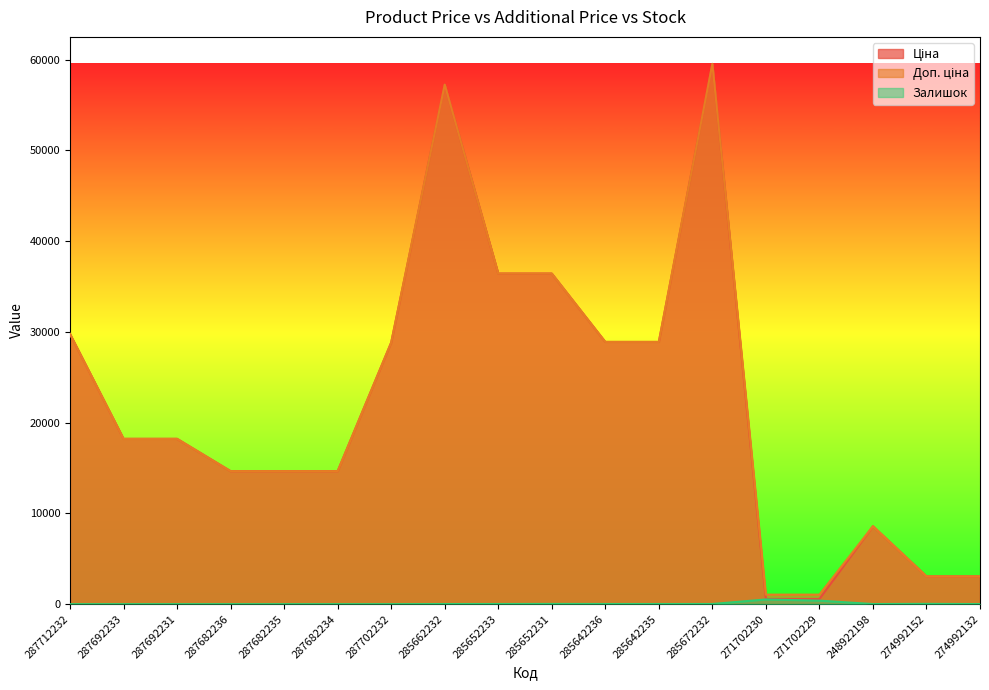

Does the chart have visible grid lines?

No